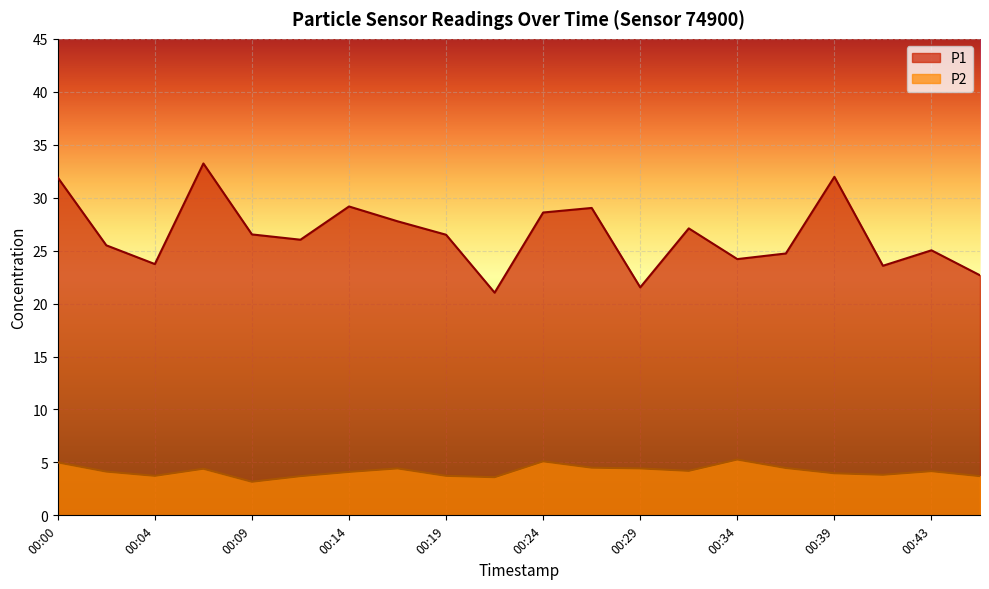

Where is the first local maximum for P1?

00:07